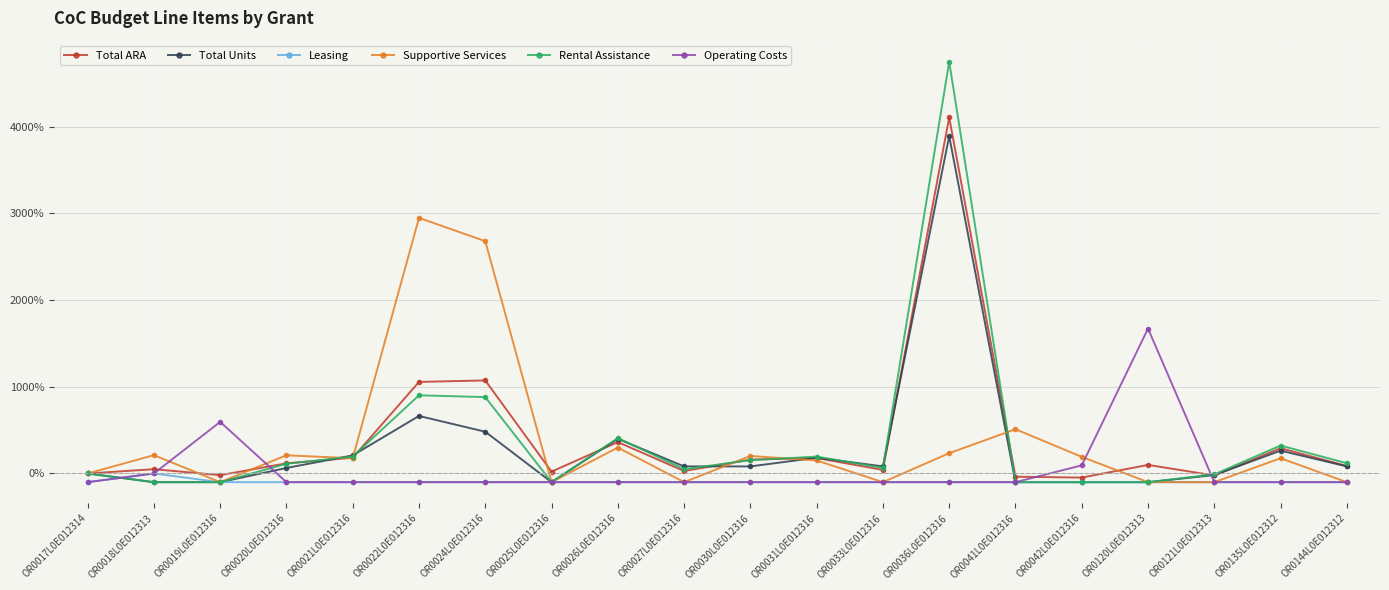

What is the maximum value for Supportive Services?

2948.0